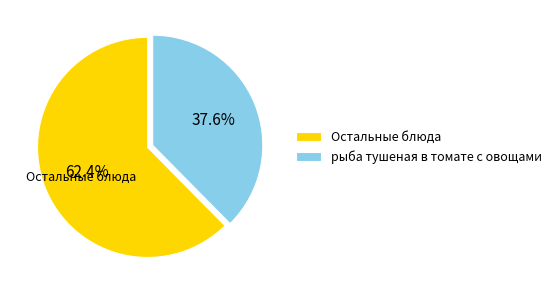

How many segments does this pie chart have?

2